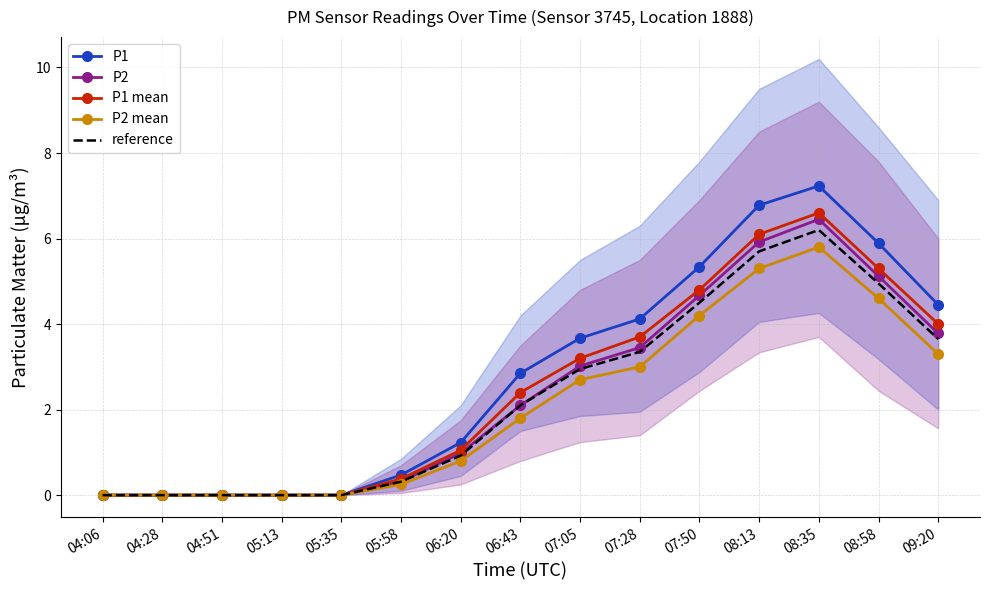

Is it true that P1 equals 0.0 at 04:28?

True